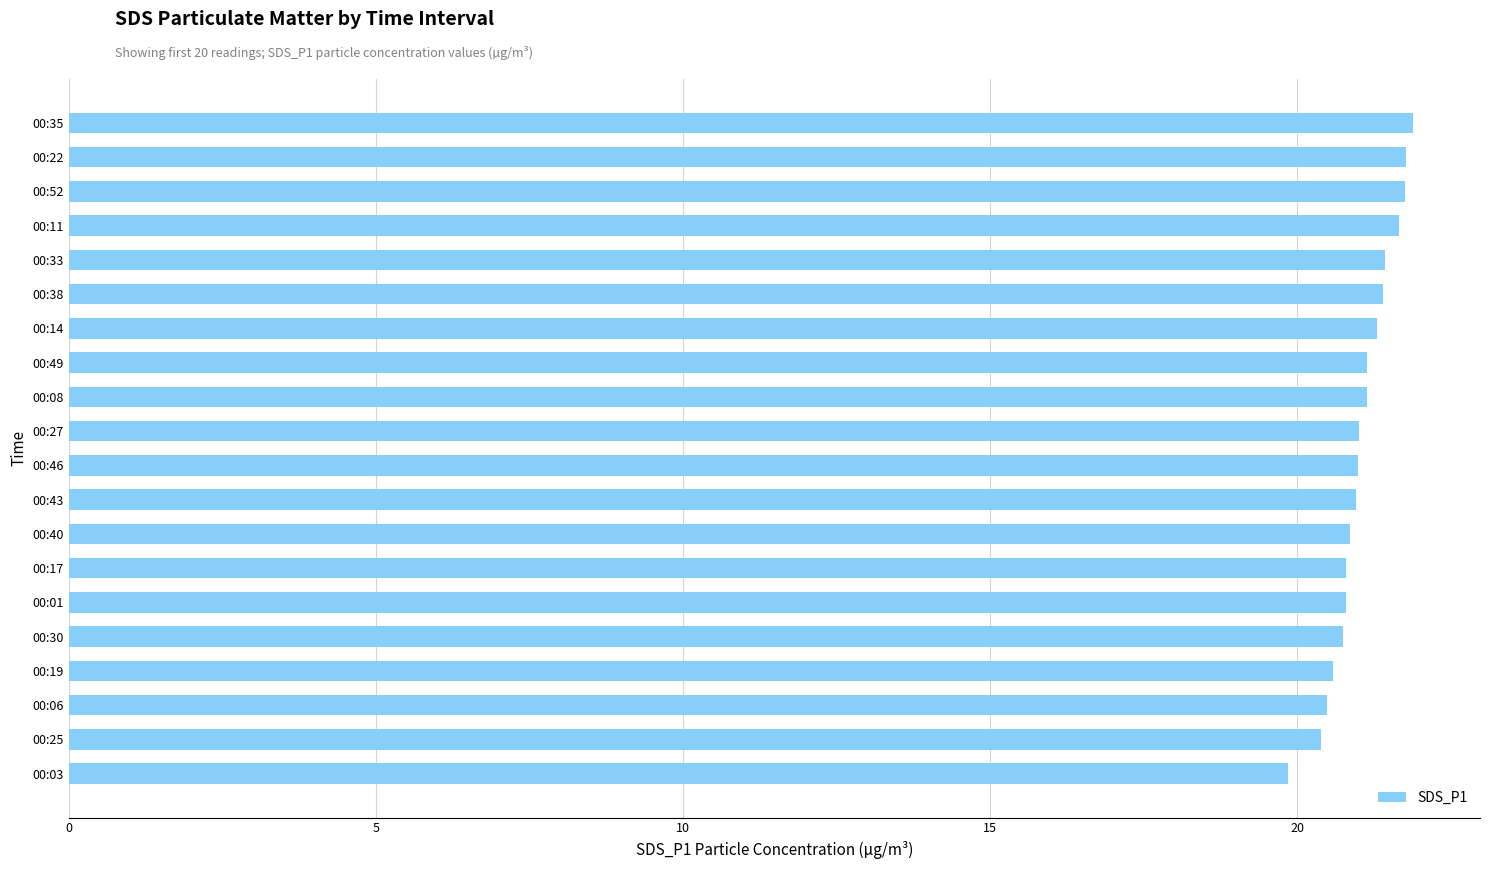

Approximately how many times larger is the value at 00:49 compared to 00:08?

1.0